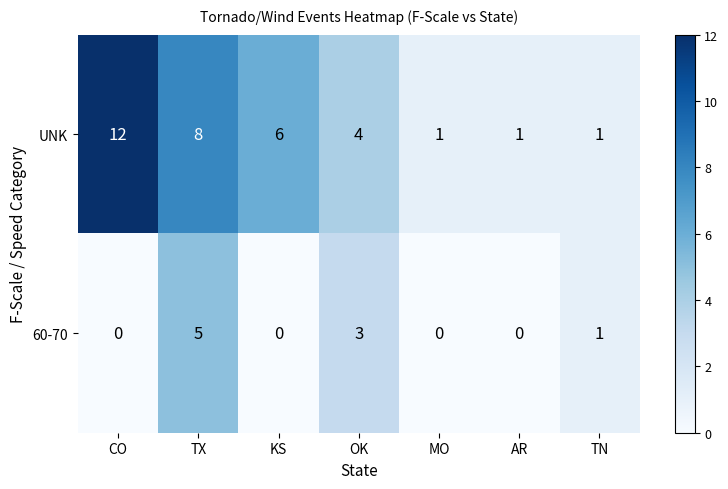

What is the total value across all series at KS?

6